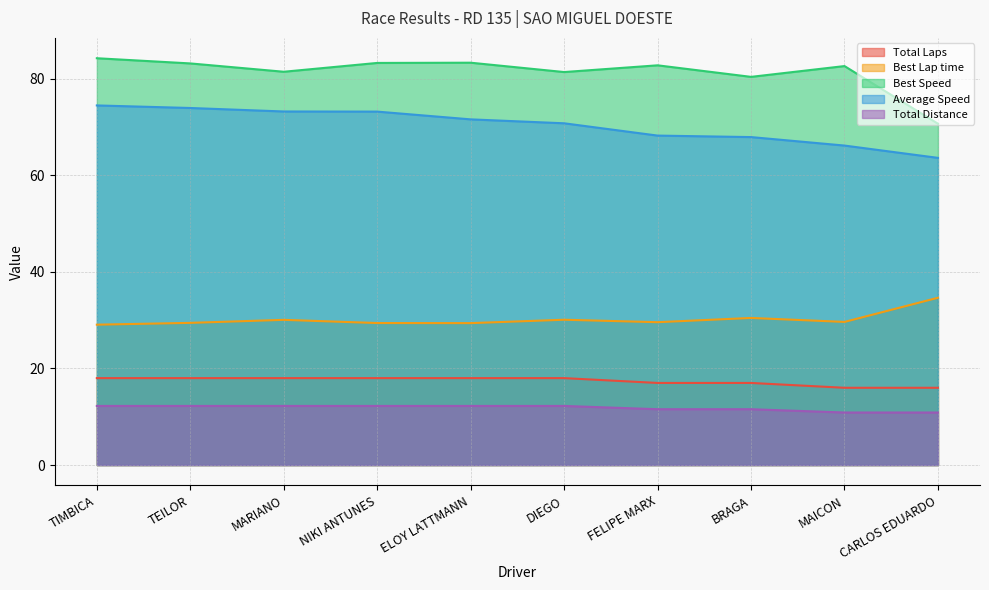

The value of Total Distance at TEILOR is 7.9. True or false?

False